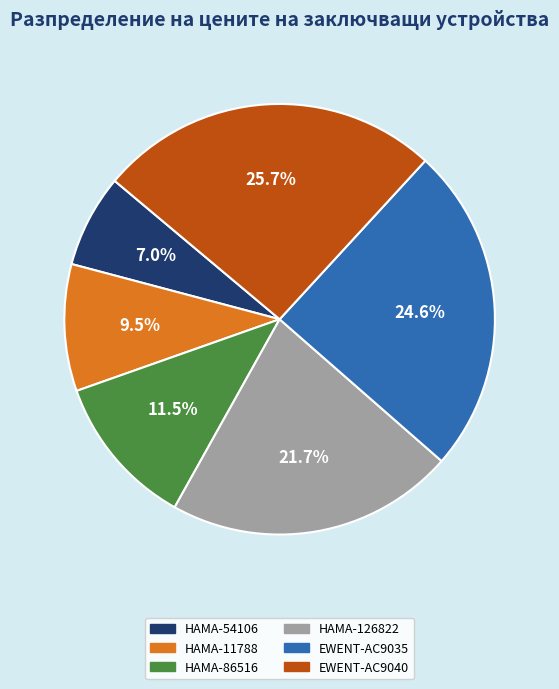

To the nearest percent, what is the combined percentage of EWENT-AC9035 and HAMA-86516?

36%